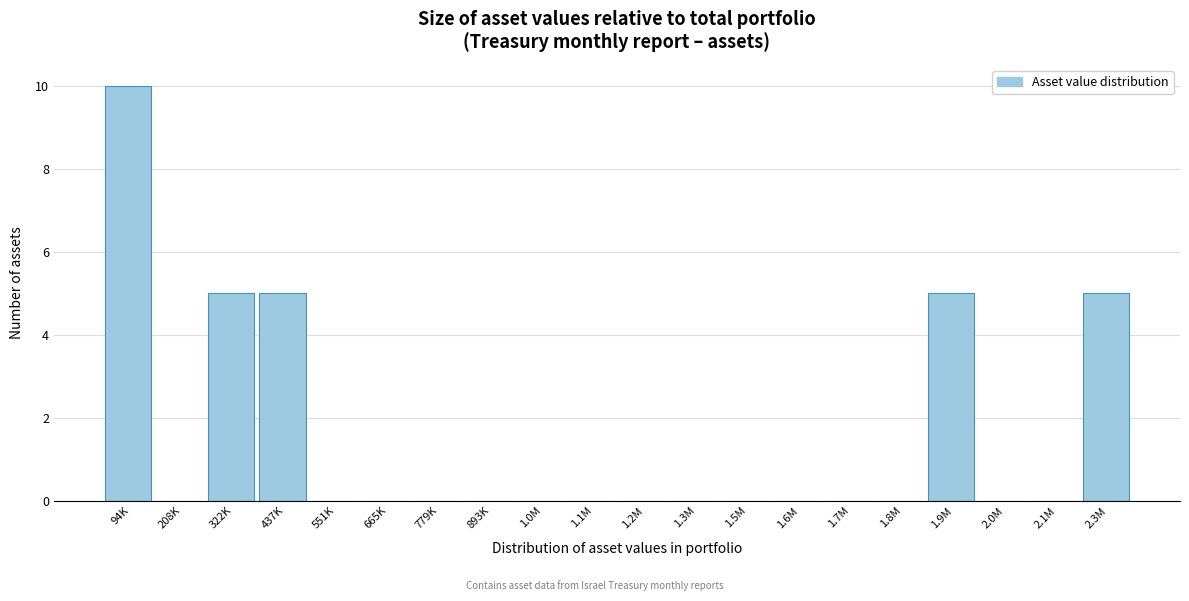

Reading right to left, what are all the values shown in this chart?

2.3M=5	2.1M=0	2.0M=0	1.9M=5	1.8M=0	1.7M=0	1.6M=0	1.5M=0	1.3M=0	1.2M=0	1.1M=0	1.0M=0	893K=0	779K=0	665K=0	551K=0	437K=5	322K=5	208K=0	94K=10